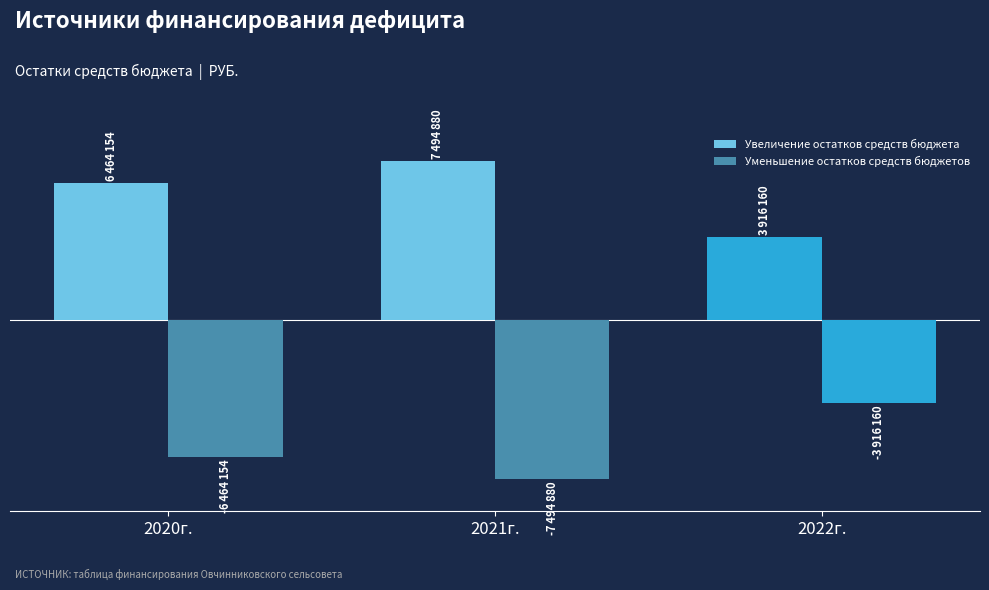

Which series has the widest spread of values?

Увеличение остатков средств бюджета